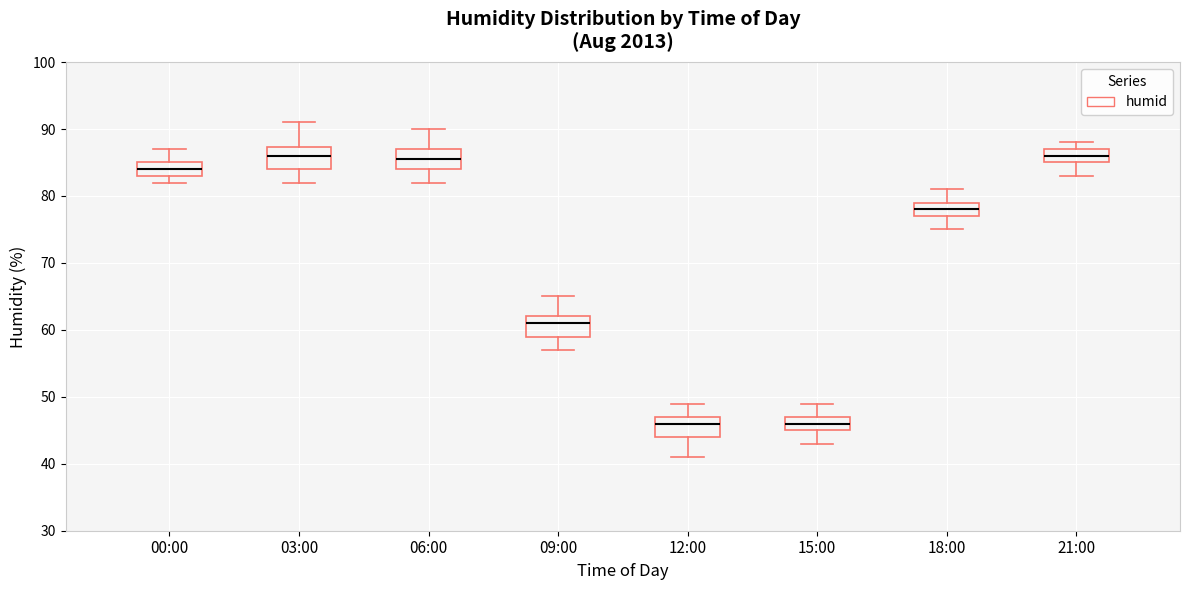

Where does the upper whisker of the box for 09:00 end on the y-axis? The values are not printed on the chart, so give them approximately, as read against the axis.

65